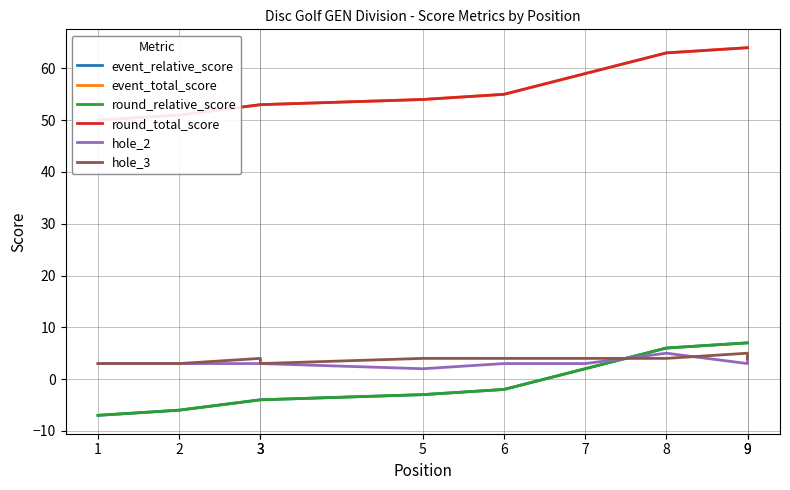

What are all the series names shown in the legend?

event_relative_score, event_total_score, round_relative_score, round_total_score, hole_2, hole_3